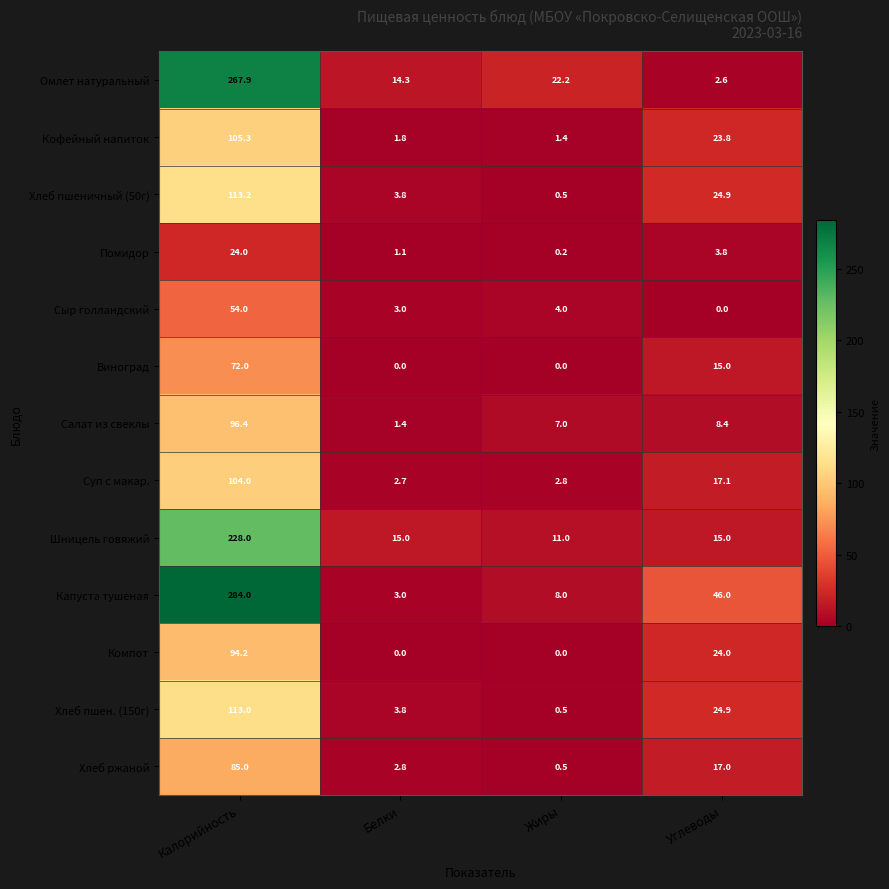

The value of Сыр голландский at Калорийность is 84.7. True or false?

False